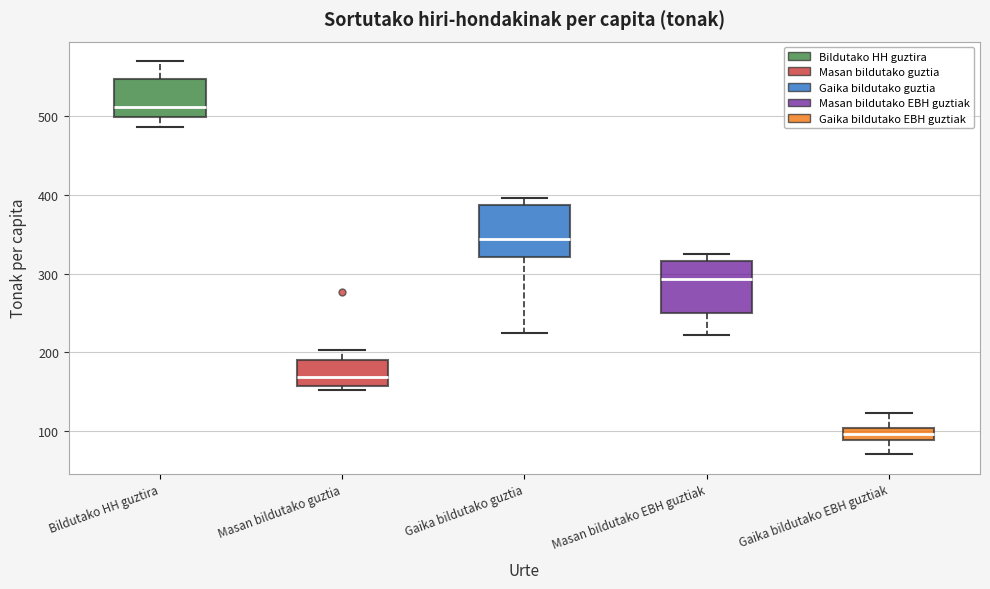

Which box's median line is the highest?

Bildutako HH guztira